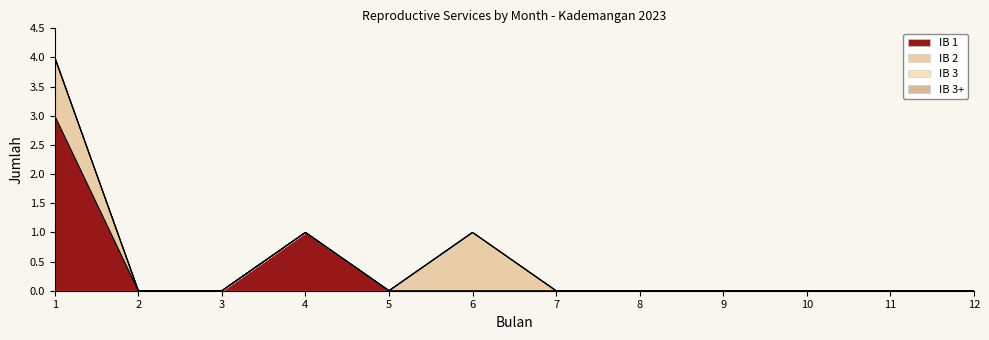

True or false: IB 3+ has more than 0 interior local peaks.

False